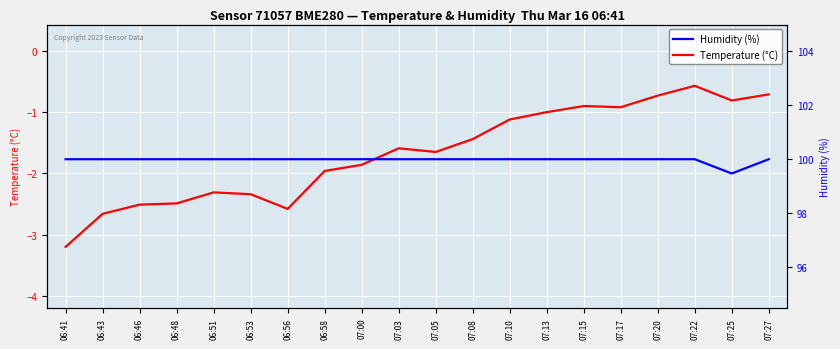

What is the spread (max minus min) of values at 07:20?

100.7